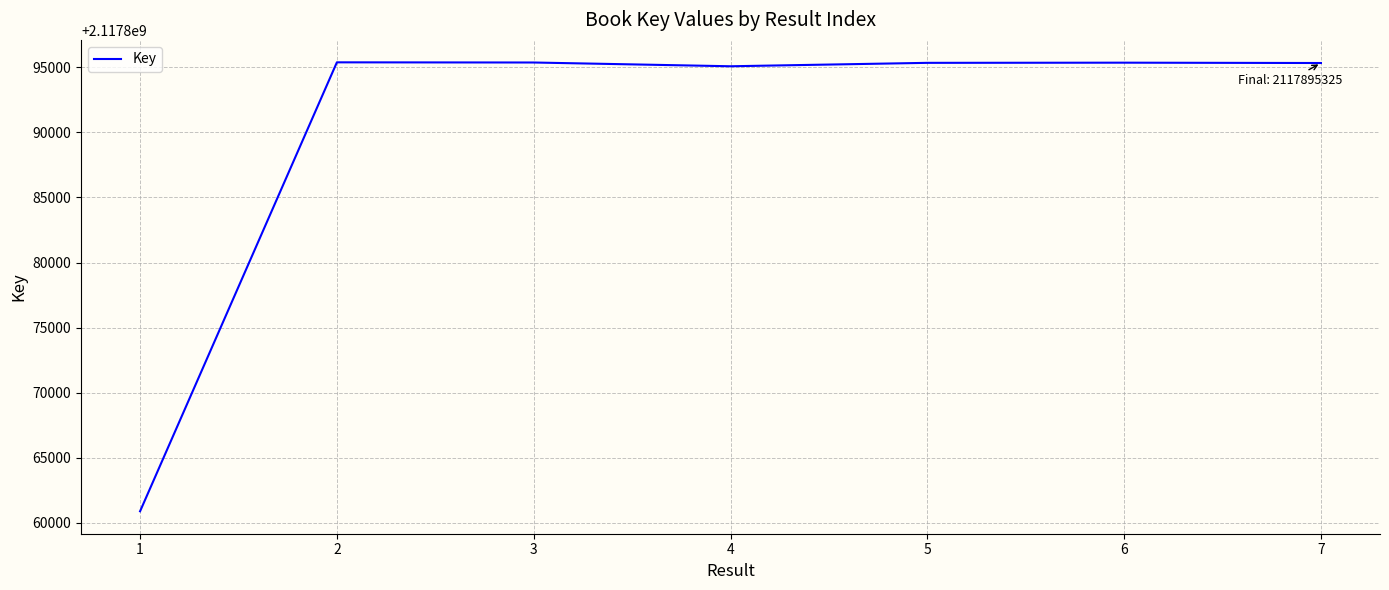

Does the chart have visible grid lines?

Yes